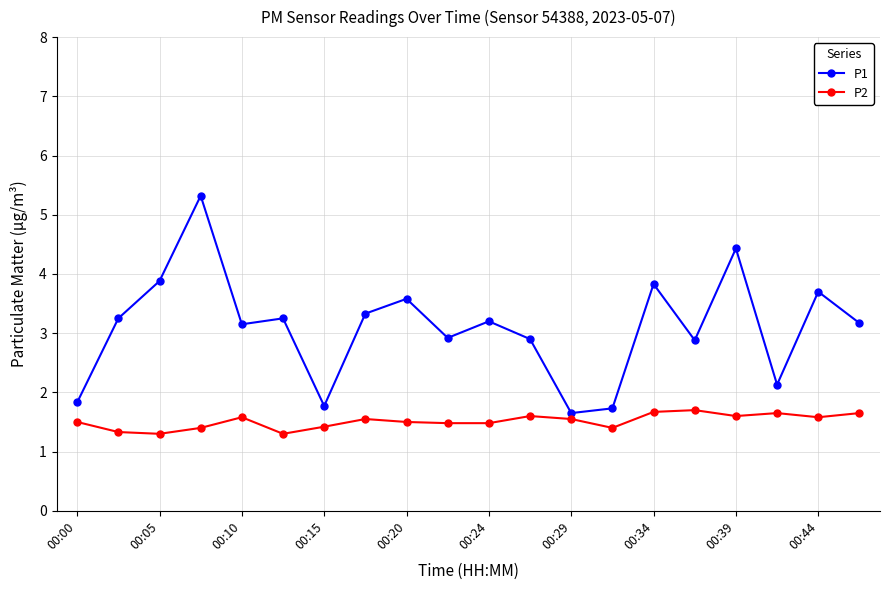

How many values in the P1 series exceed 3?

12